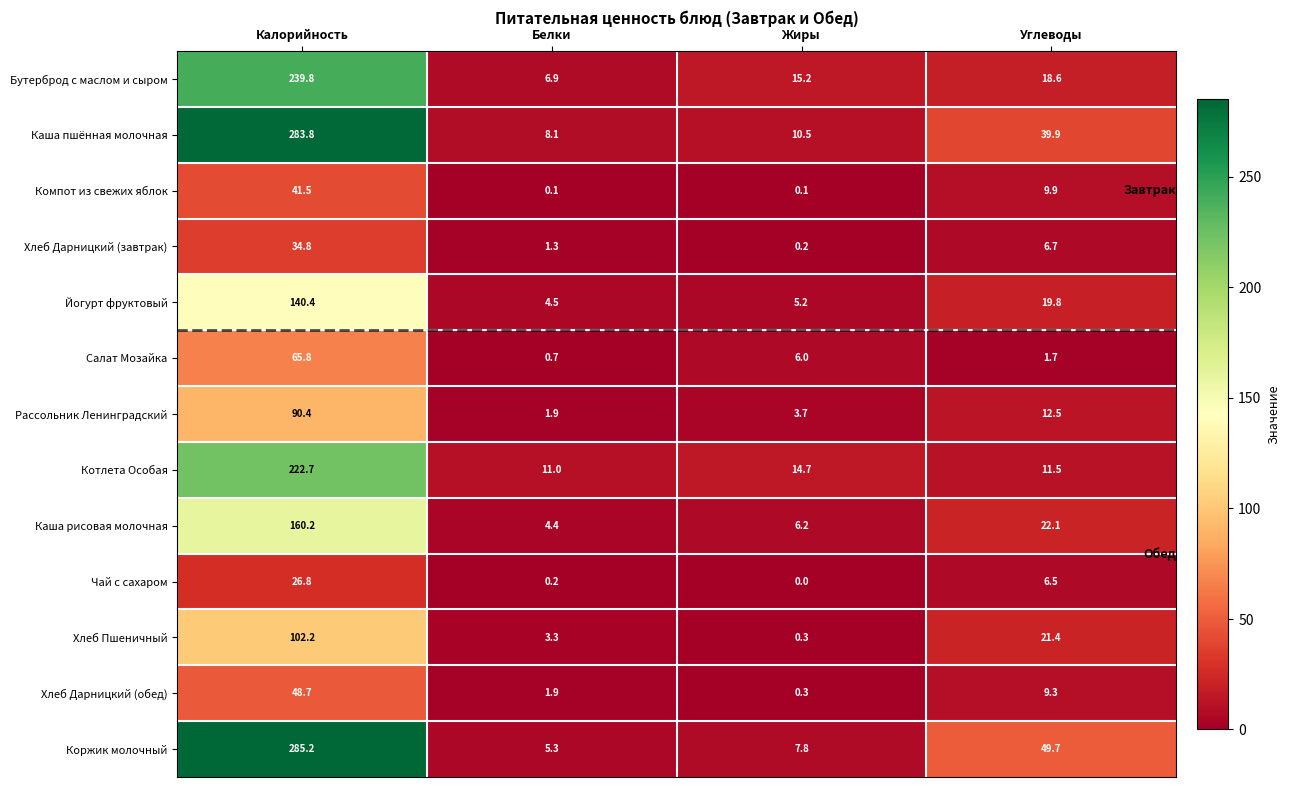

At how many categories does at least one series exceed 156?

1